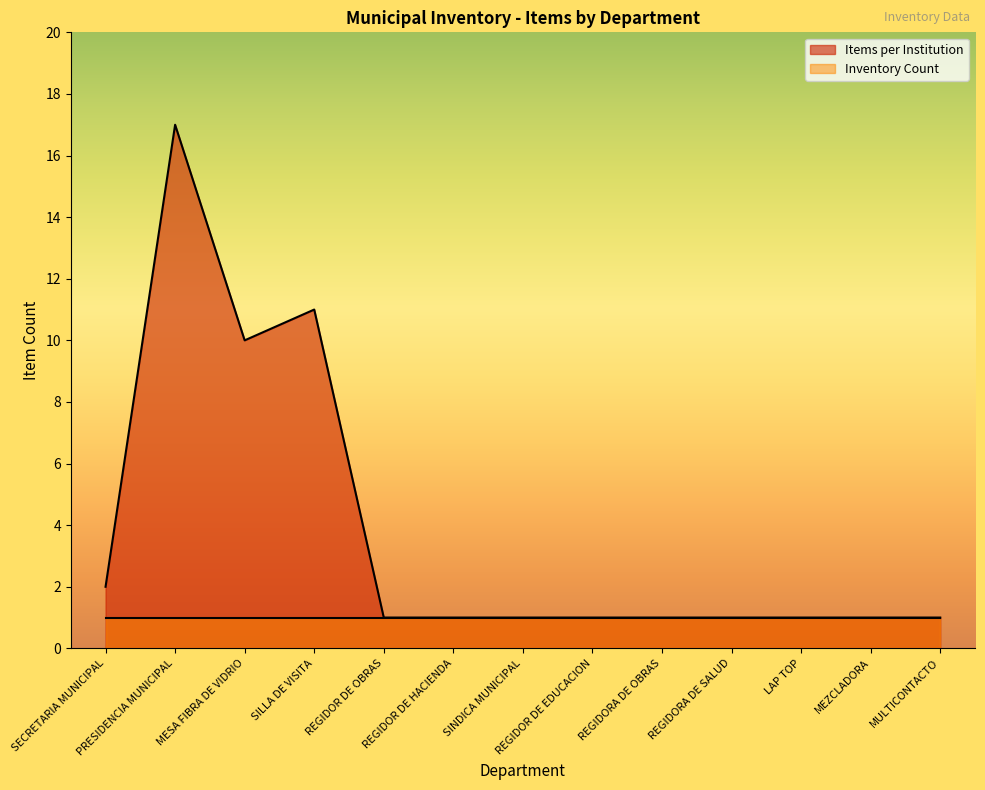

What is the sum of all values?

49